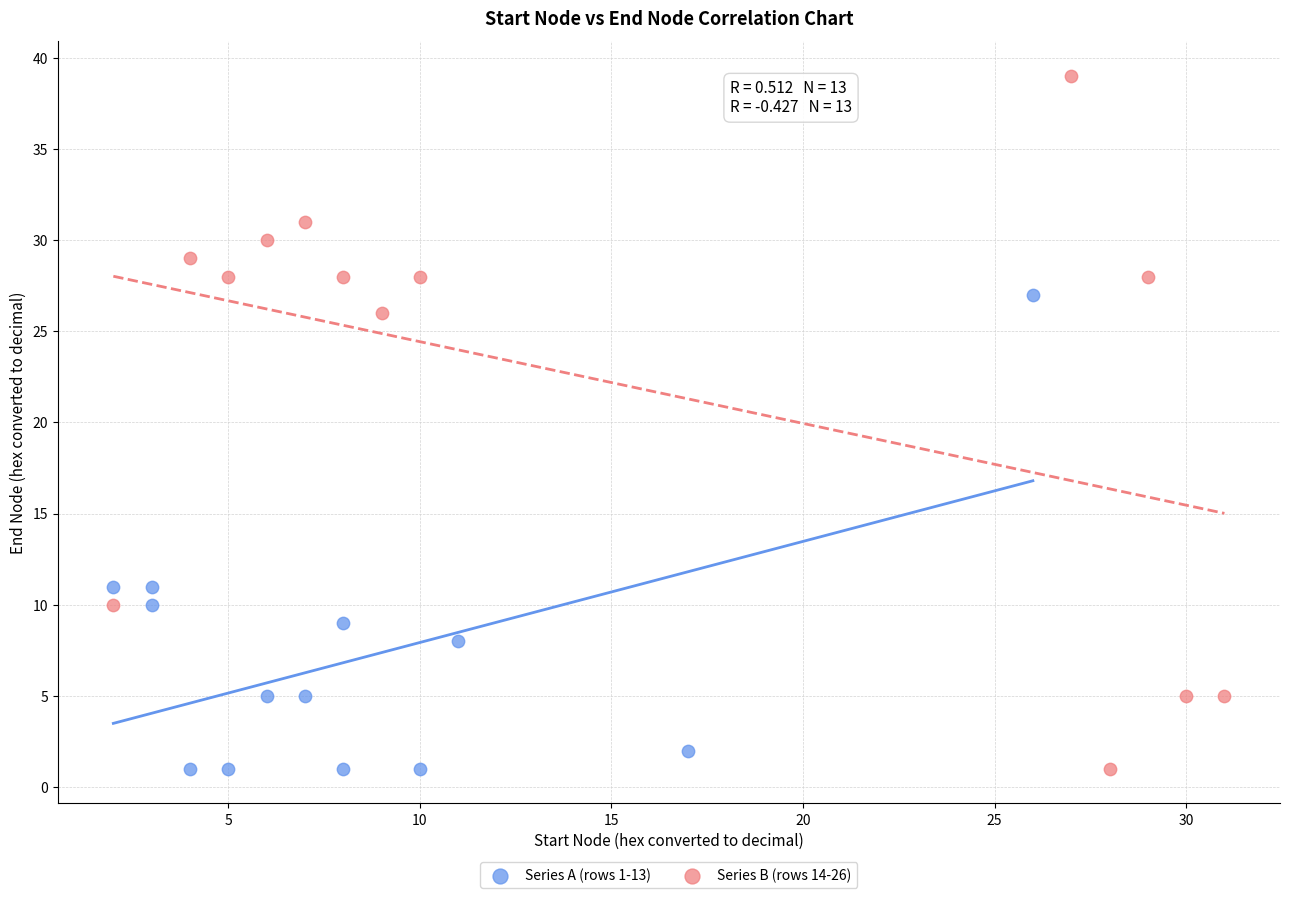

Which series contains the highest Y value?

Series B (rows 14-26)